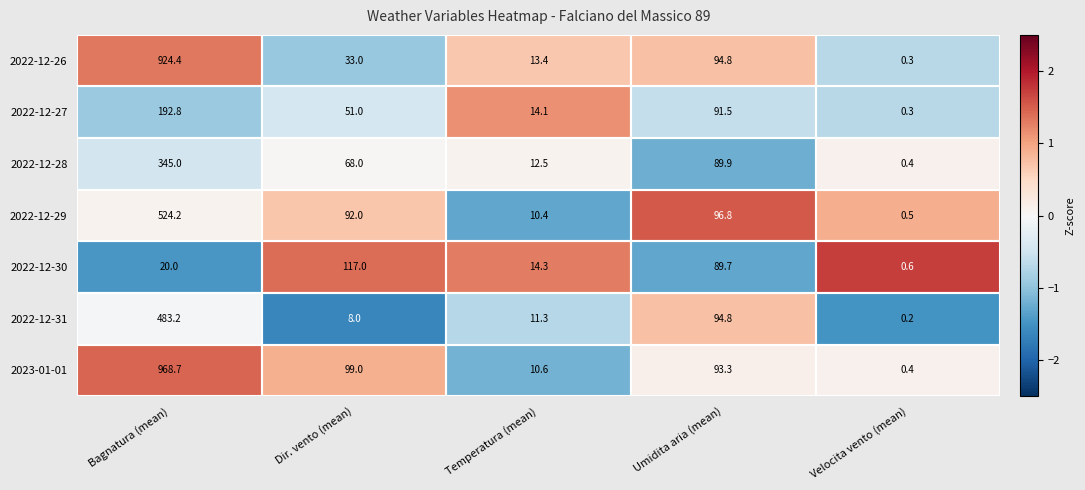

List the series in order of their peak value, lowest first.

2022-12-30, 2022-12-27, 2022-12-28, 2022-12-31, 2022-12-29, 2022-12-26, 2023-01-01